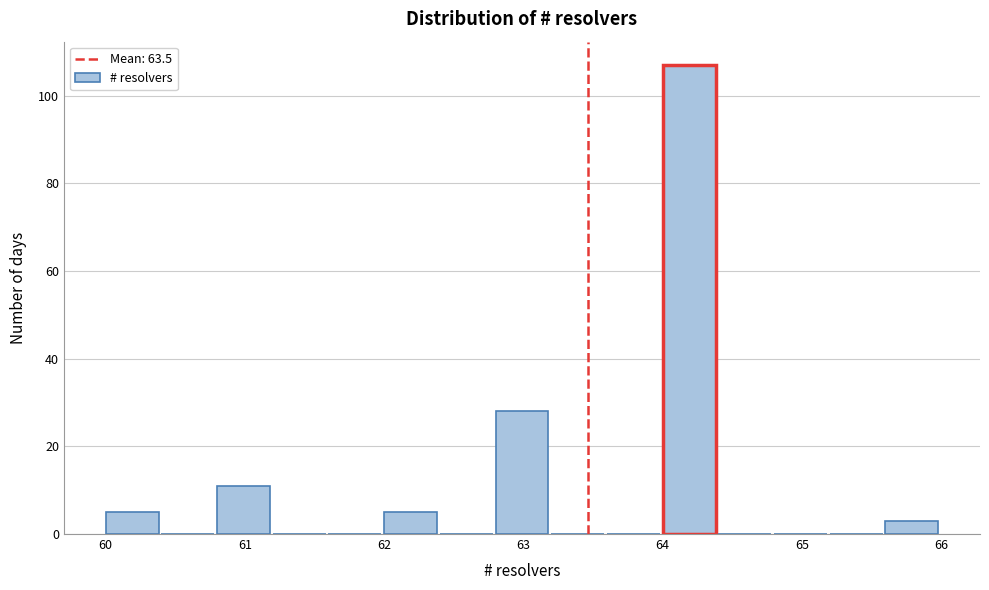

What is the height of the bar covering 65.6 to 66.0 on the x-axis? The values are not printed on the chart, so give them approximately, as read against the axis.

4